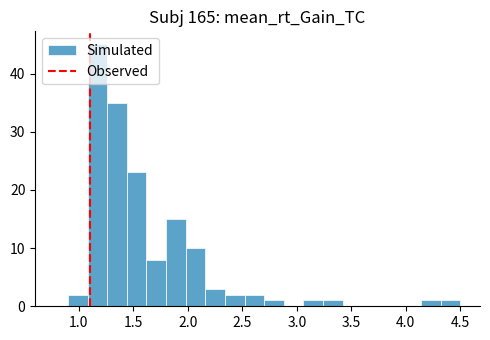

Around what value on the x-axis is the tallest bar? Give the approximate position of its centre, as read against the axis.

1.15